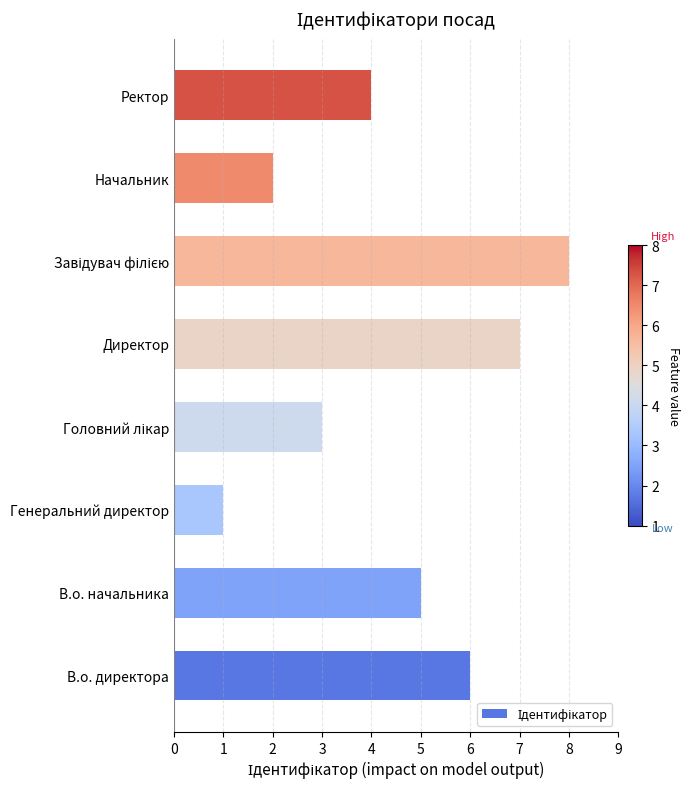

Count the values in the range 3 to 7.

5